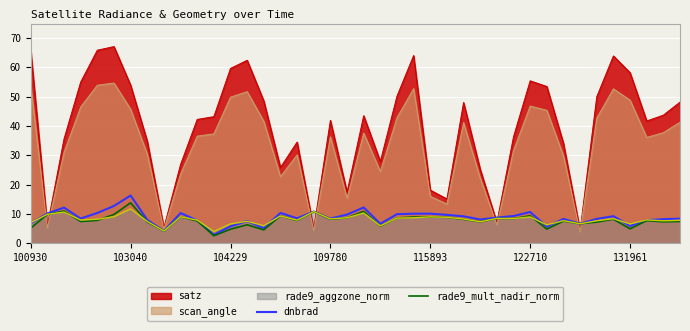

What is the lowest value of the dnbrad series?

2.8